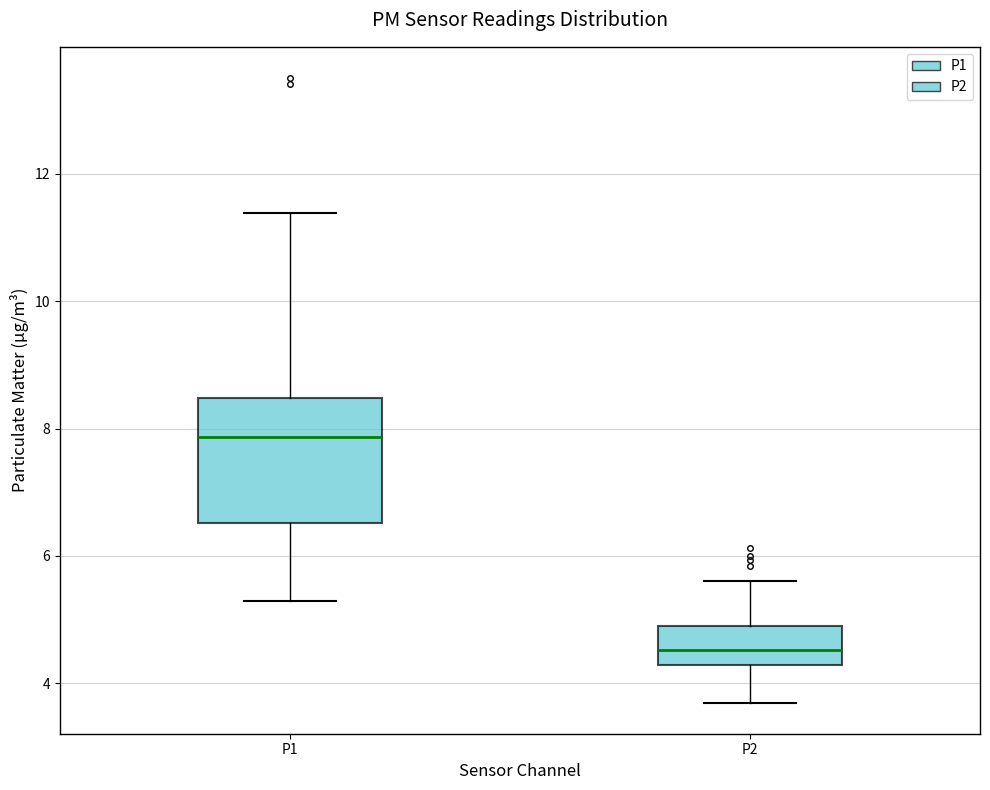

Reading left to right, read every box against the y-axis: the position of its median line, the range the box covers, and the ends of its whiskers. The values are not printed on the chart, so give them approximately, as read against the axis.

P1: median 7.8, box 6.6 to 8.4, whiskers 5.4 to 11.4
P2: median 4.6, box 4.2 to 5.0, whiskers 3.8 to 5.6